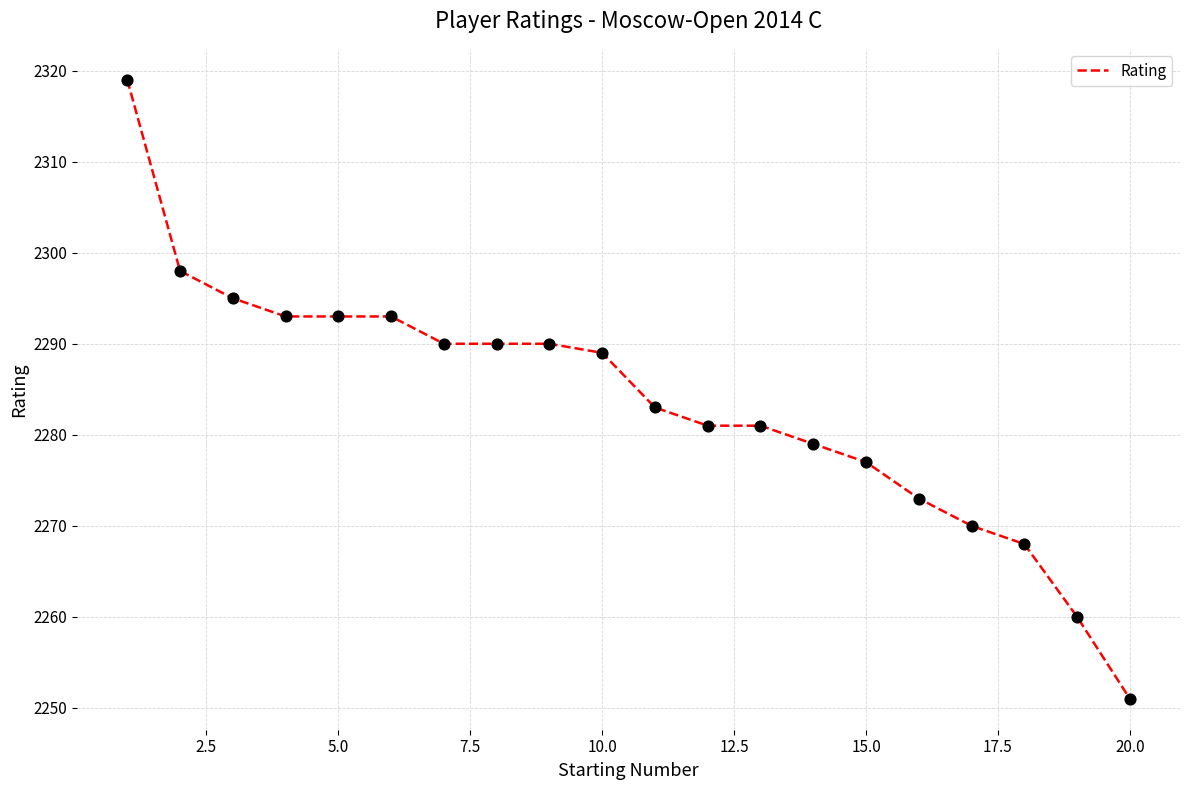

What is the smallest value displayed?

2251